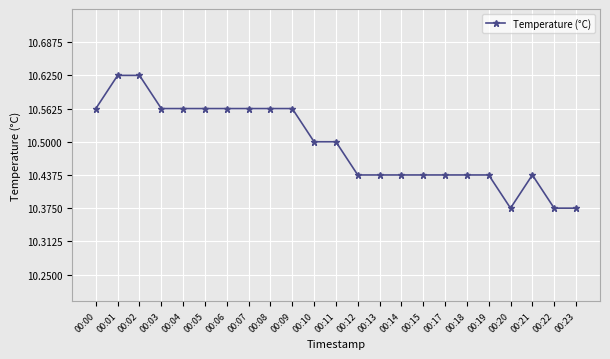

The chart shows a value of 6.8 at 00:12. True or false?

False